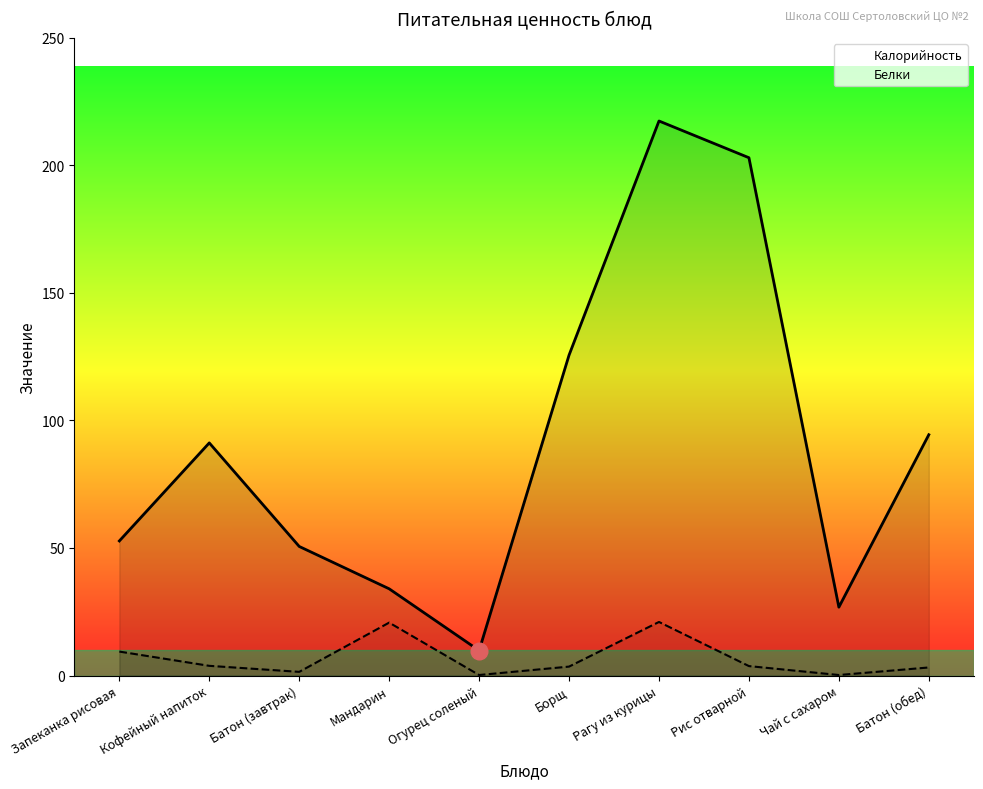

Rank the series by their maximum value, from highest to lowest.

Калорийность, Белки